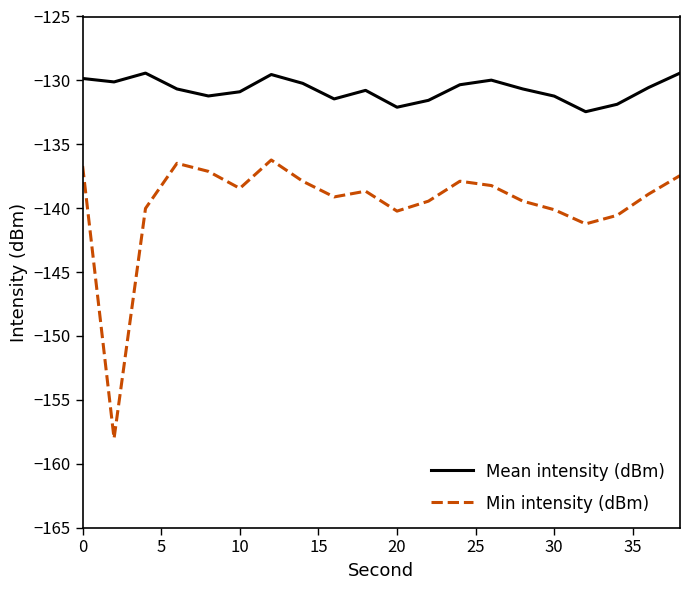

Which series has the widest spread of values?

Min intensity (dBm)